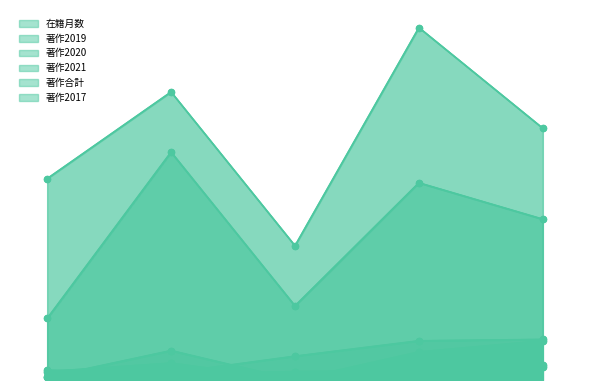

At how many categories does at least one series exceed 63?

5